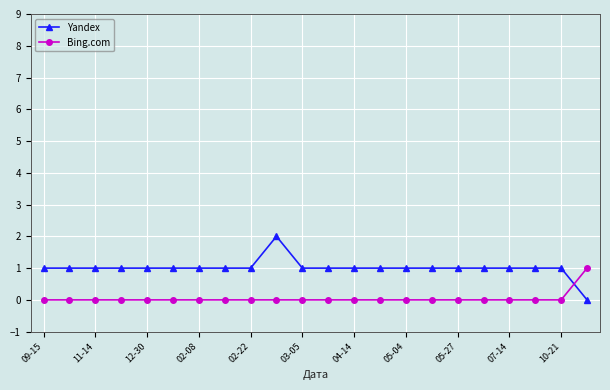

What is the value of the Yandex point at the 10th from the left?

2